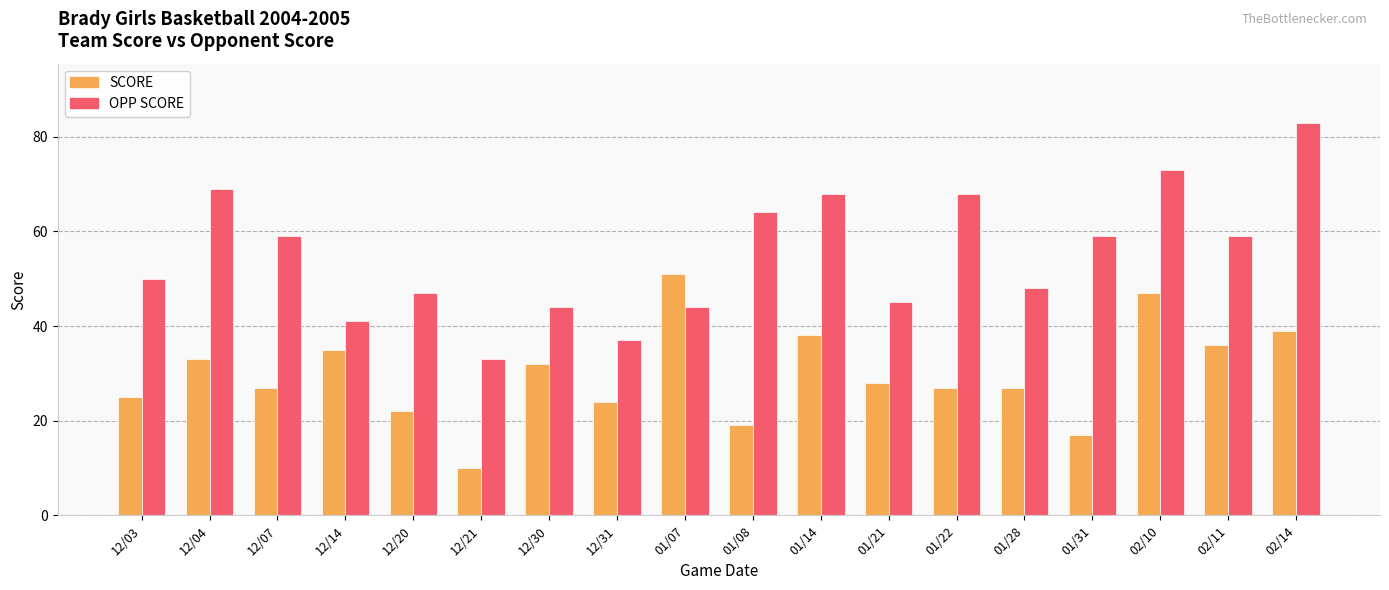

What is the sum of the OPP SCORE values at 01/08 and 01/21?

109